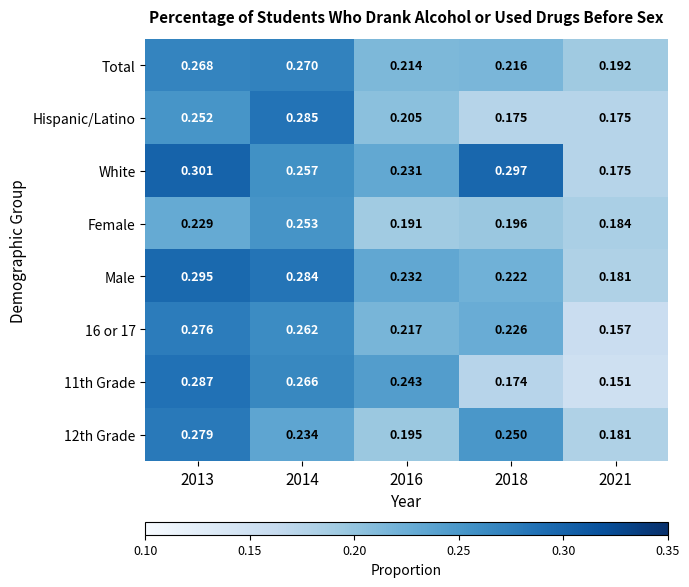

Which series has the largest total across all categories?

White